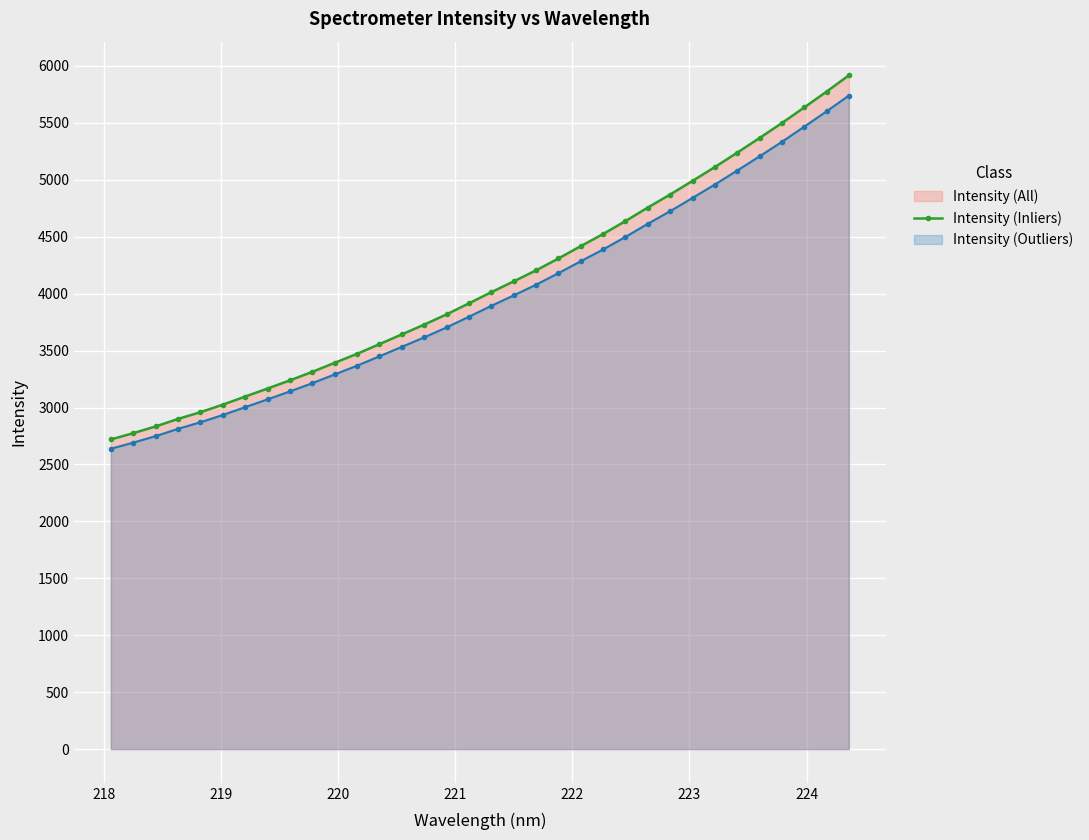

What is the difference between the second highest and minimum values in the Intensity (Outliers) series?

2962.8